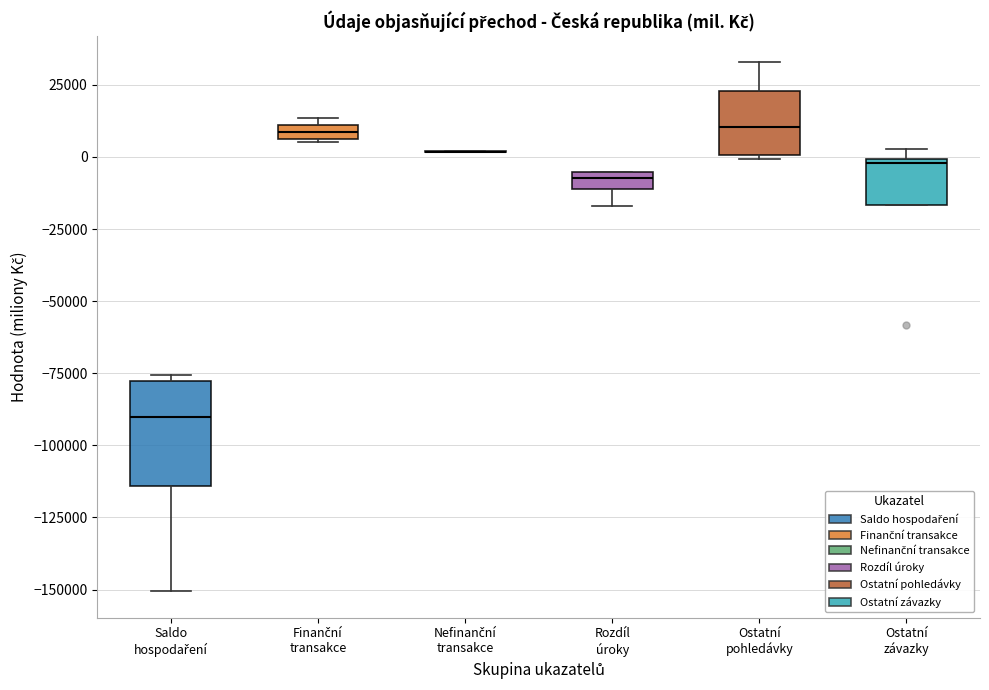

Comparing the boxes themselves (not the whiskers), which one is the tallest?

Saldo hospodaření